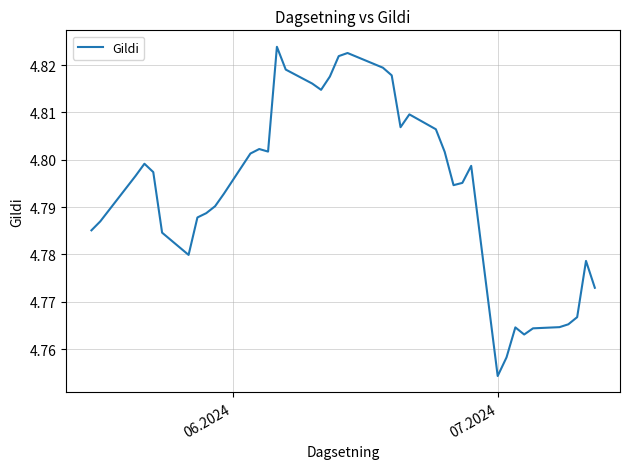

How many series are shown in this chart?

1